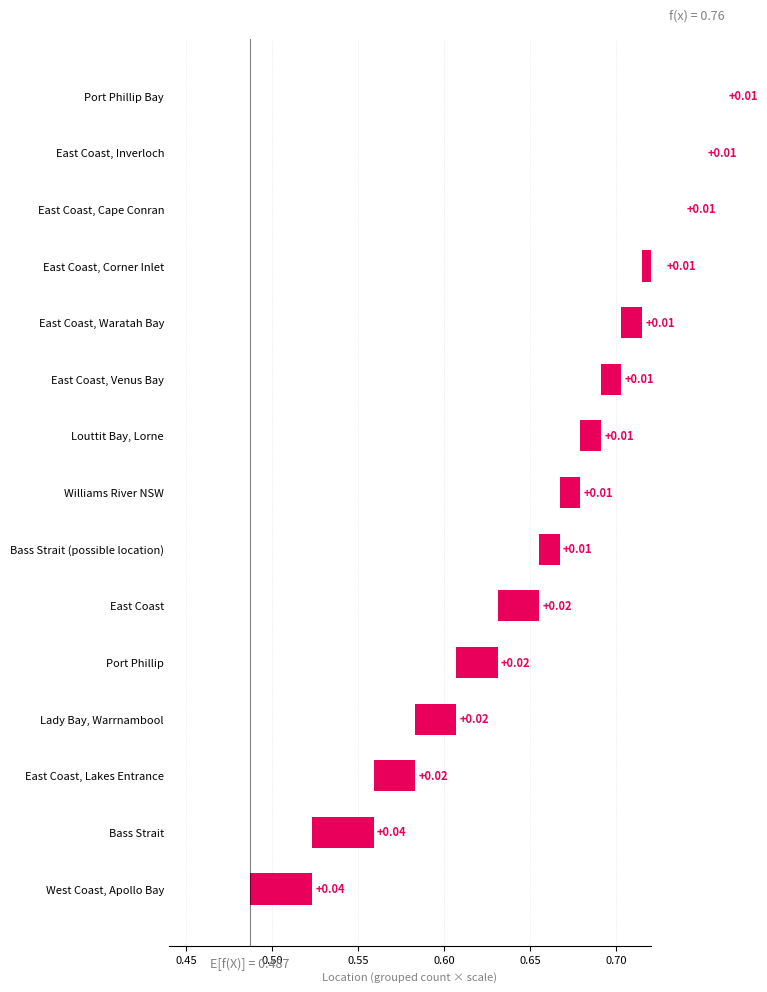

Where is the data nearest to the value 2?

East Coast, Lakes Entrance